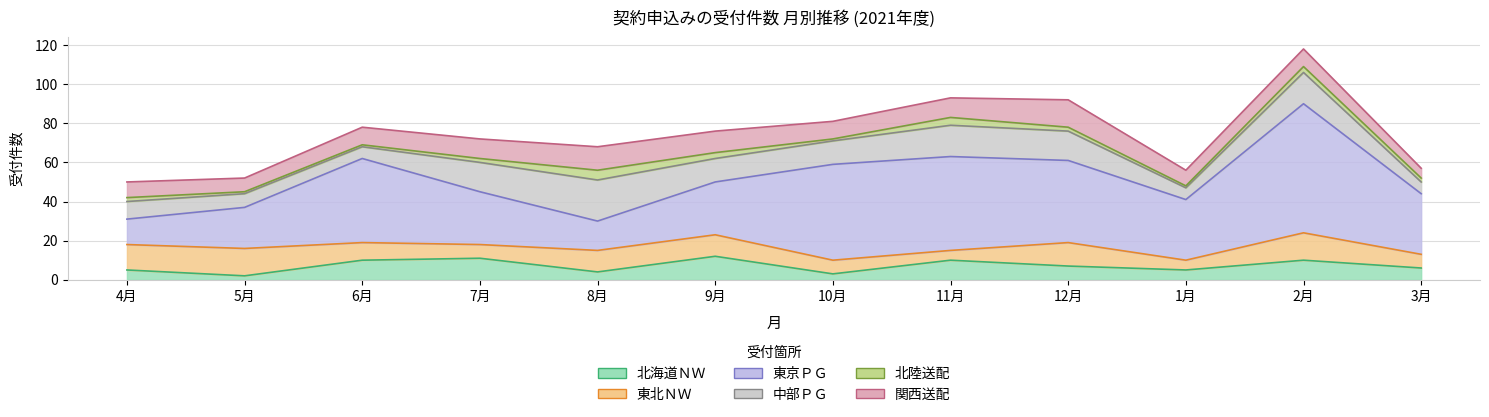

Which series has the largest range (max minus min)?

東京ＰＧ